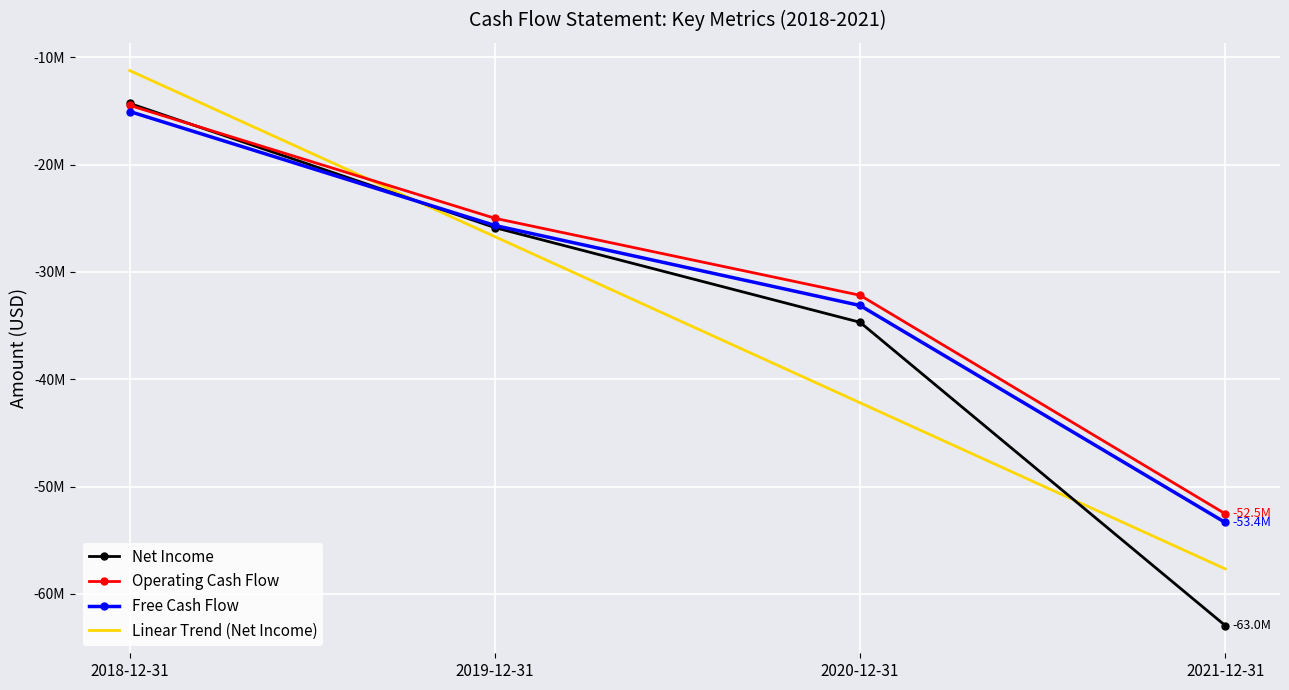

What are all the series names shown in the legend?

Net Income, Operating Cash Flow, Free Cash Flow, Linear Trend (Net Income)